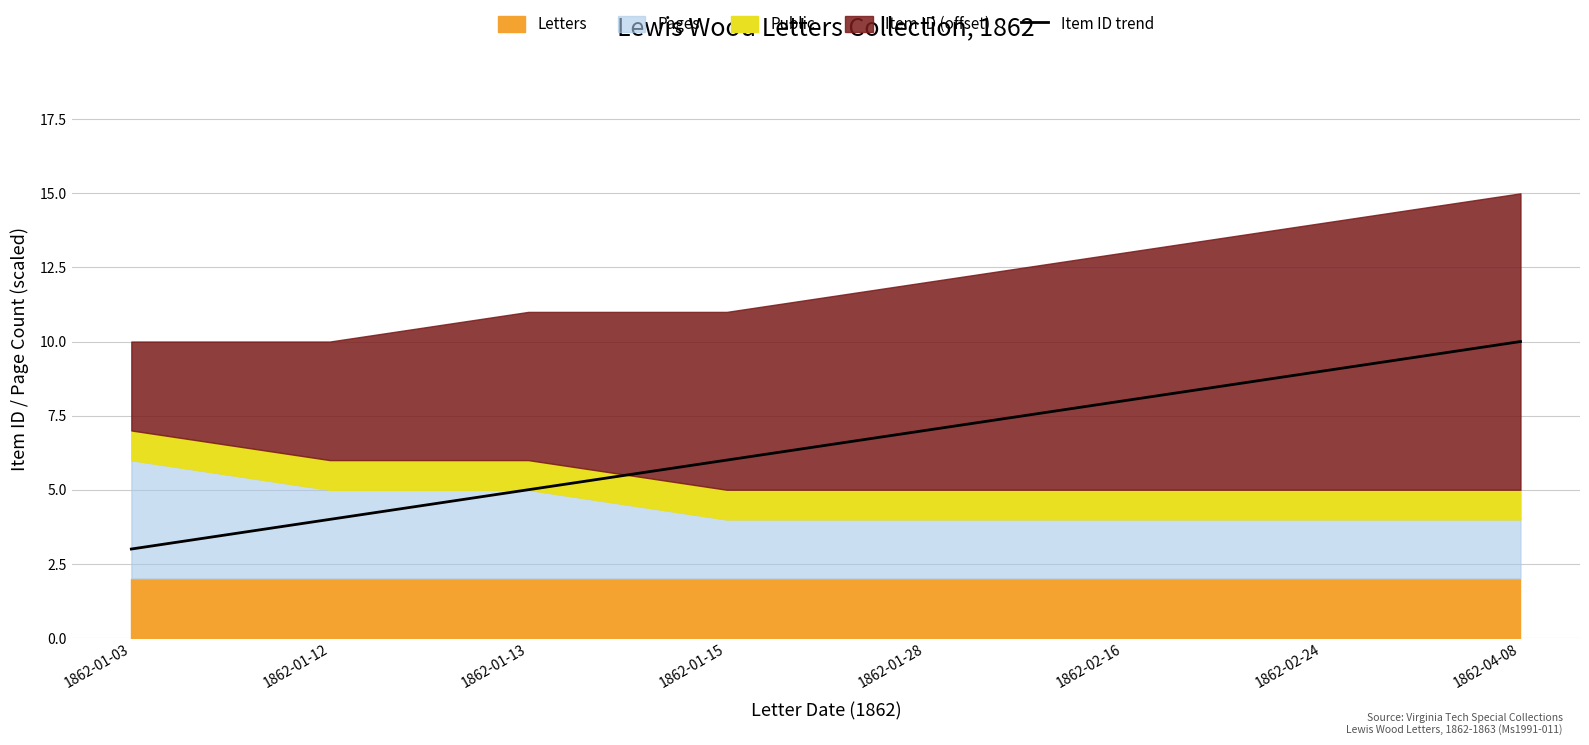

Is it true that the value at 1862-02-24 is 13?

False